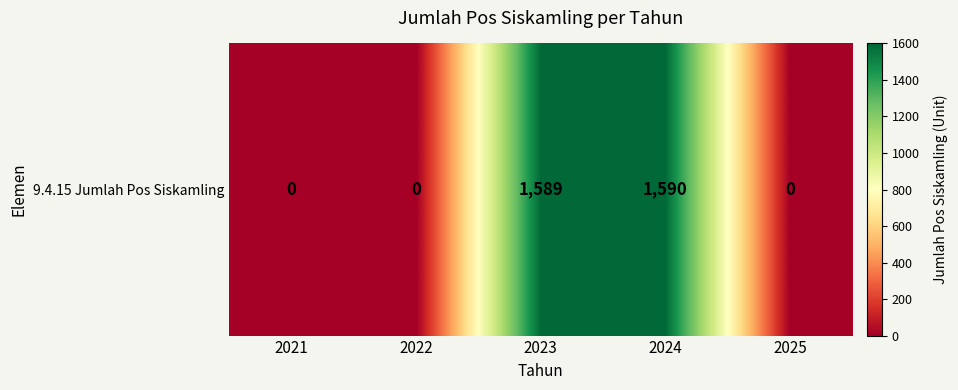

Reading right to left, list all the values displayed in this chart.

2025=0	2024=1590	2023=1589	2022=0	2021=0